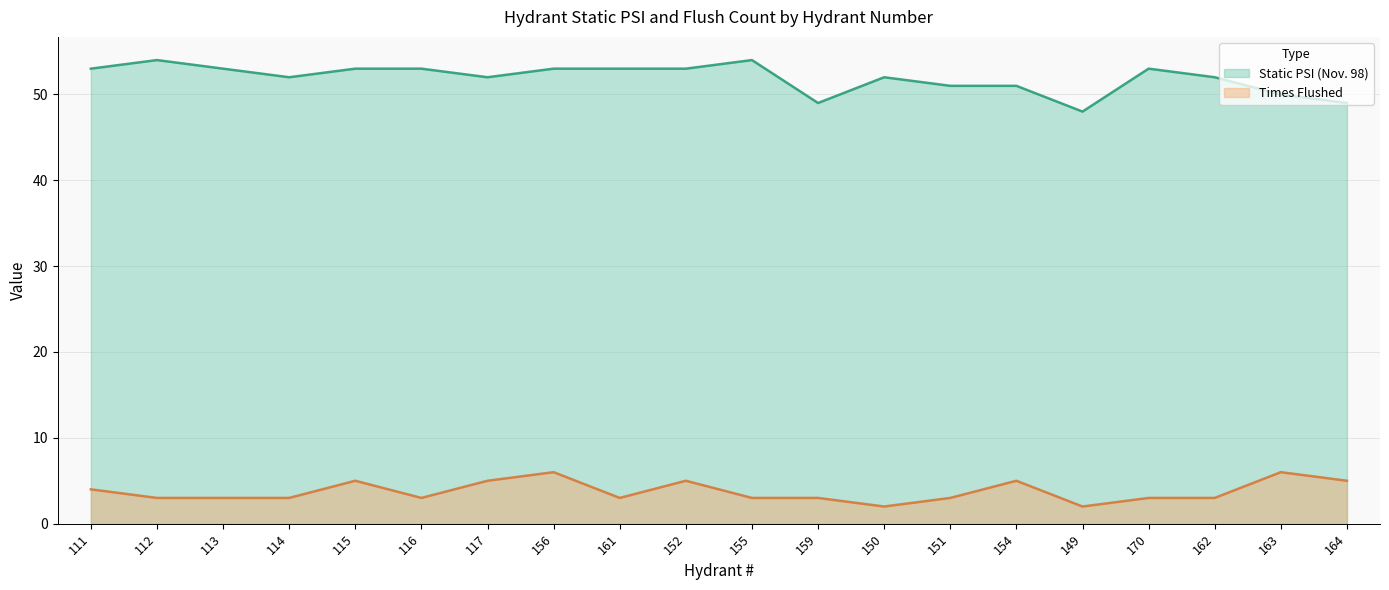

Which series has the widest spread of values?

Static PSI (Nov. 98)